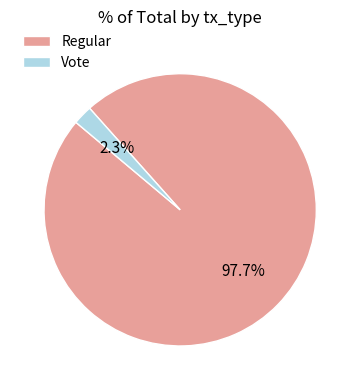

The Regular slice represents 98% of the pie. True or false?

True